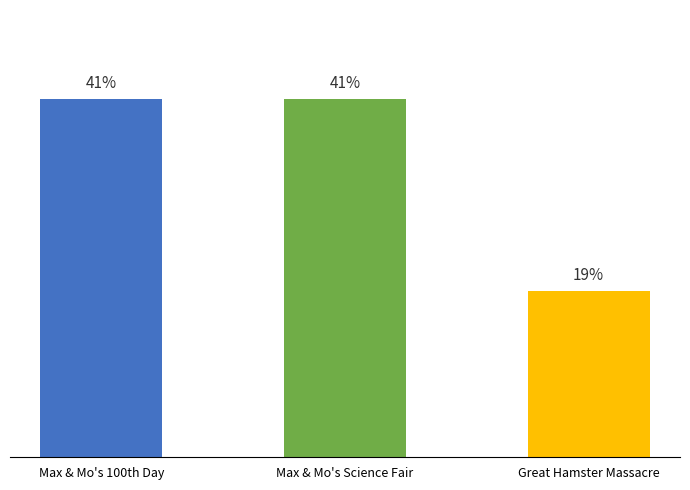

Does the chart contain stacked bars?

No